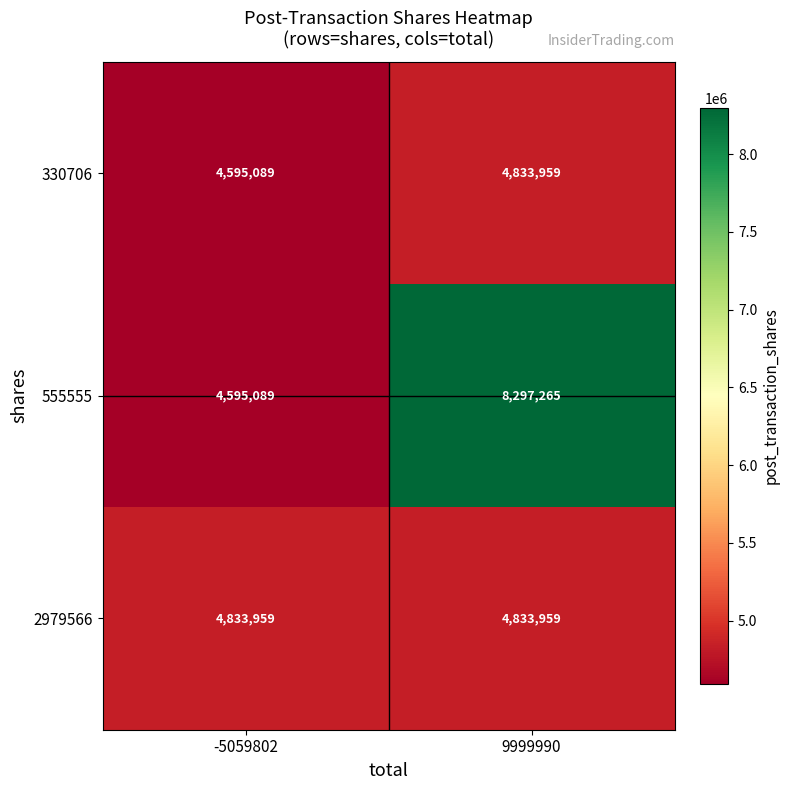

At which category does the chart reach its peak across all series?

9999990